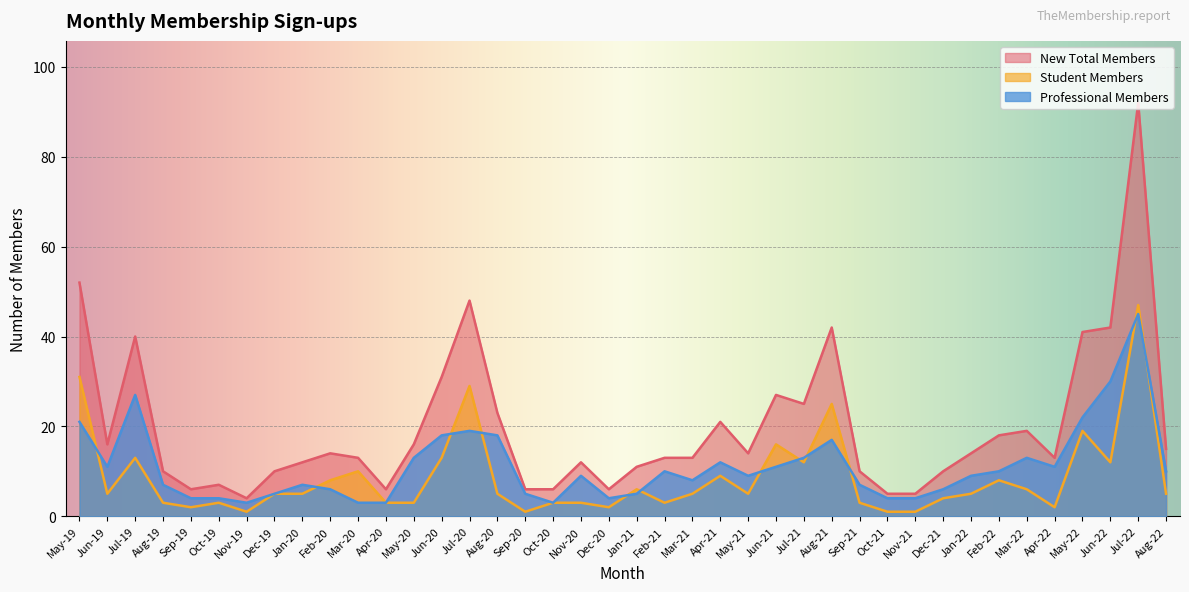

What is the greatest value displayed?

92